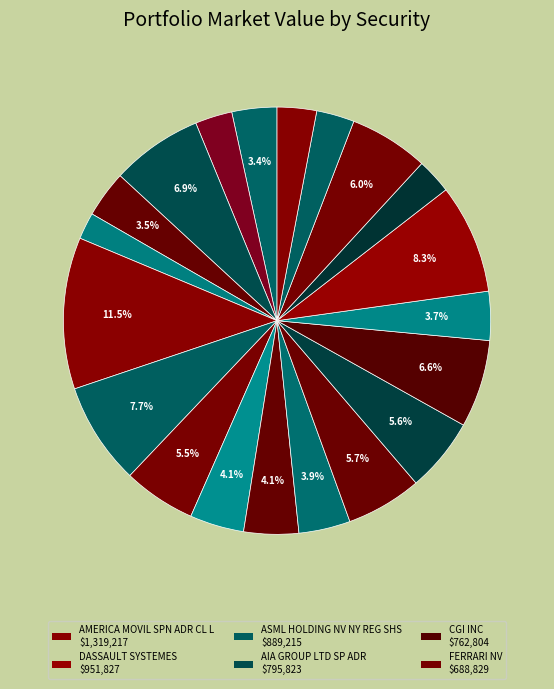

How many segments does this pie chart have?

20